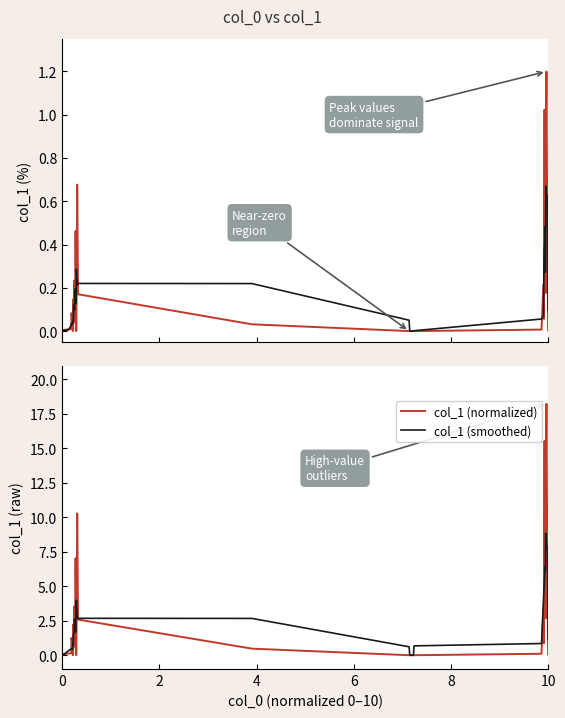

True or false: col_1 (raw) has a value of 0.6 at 29.

False